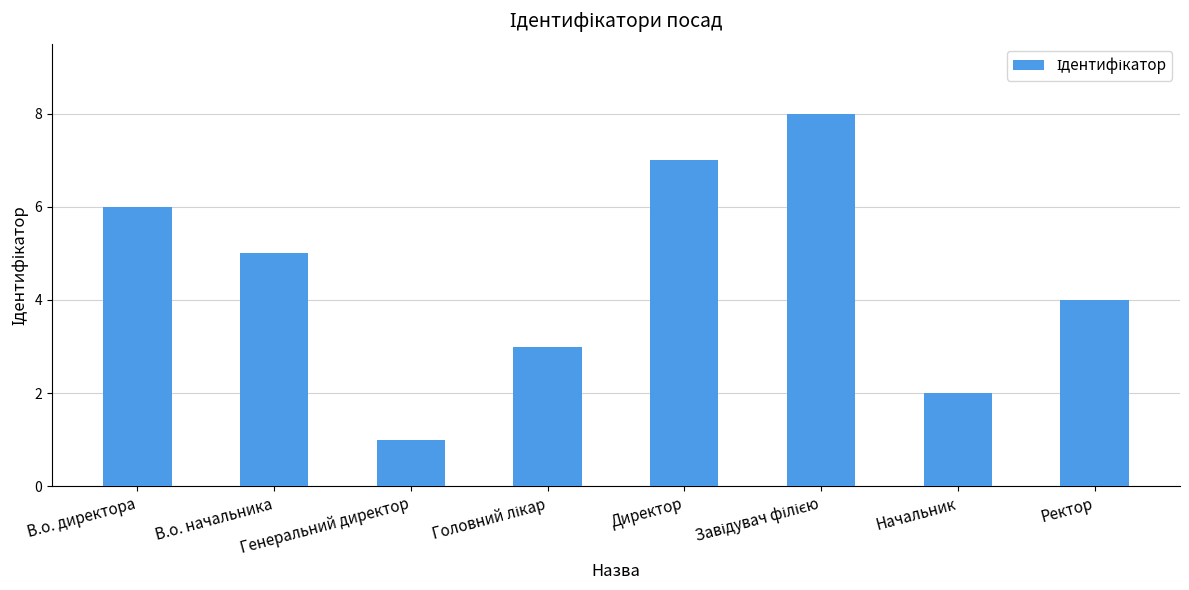

What is the sum of all values?

36